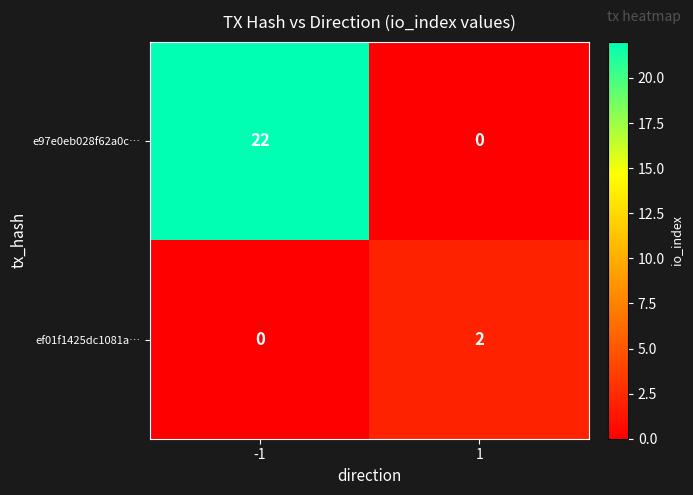

Reading left to right, transcribe all the data shown in this chart.

e97e0eb028f62a0c…: -1=22	1=0
ef01f1425dc1081a…: -1=0	1=2